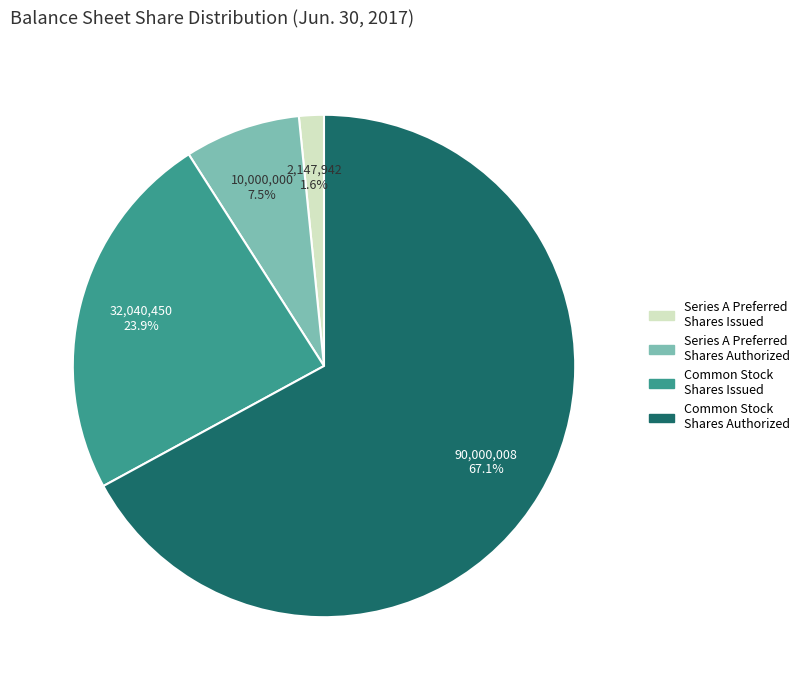

To the nearest percent, what is the average slice percentage?

25%